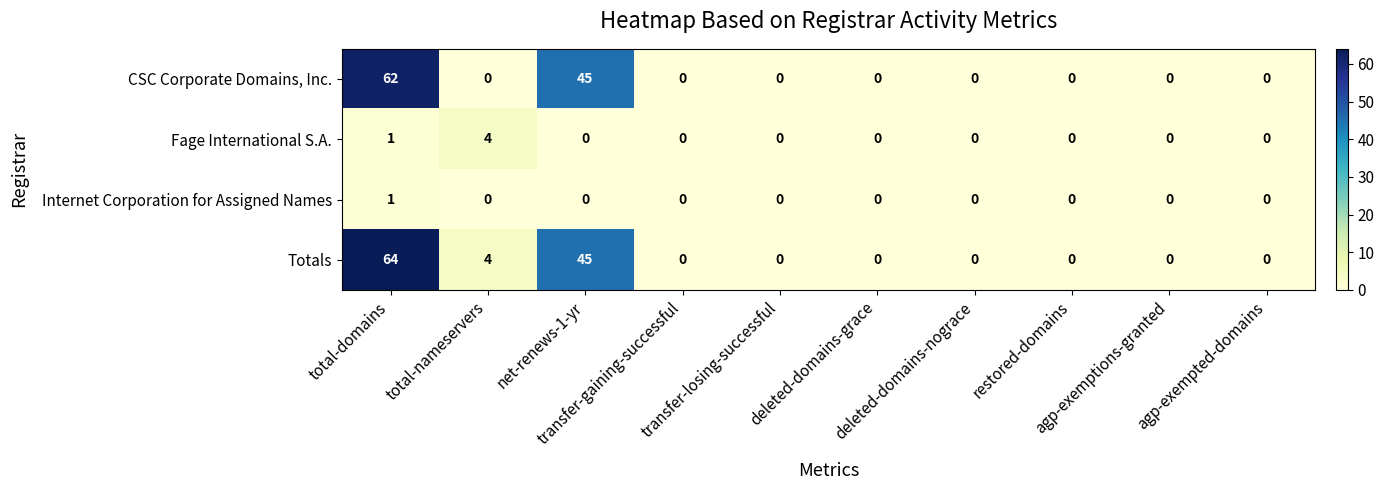

Which series has the largest total across all categories?

Totals